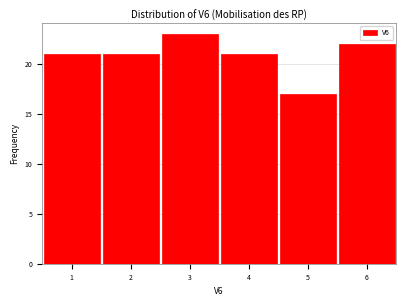

What is the height of the bar covering 4.5 to 5.5 on the x-axis? The values are not printed on the chart, so give them approximately, as read against the axis.

17